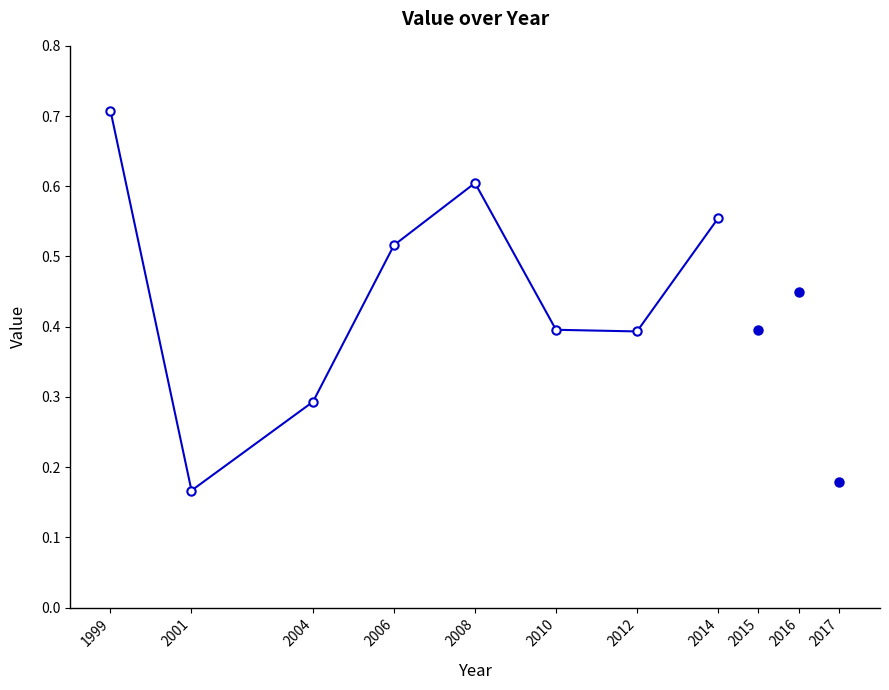

Between 2008 and 2001, which is larger?

2008